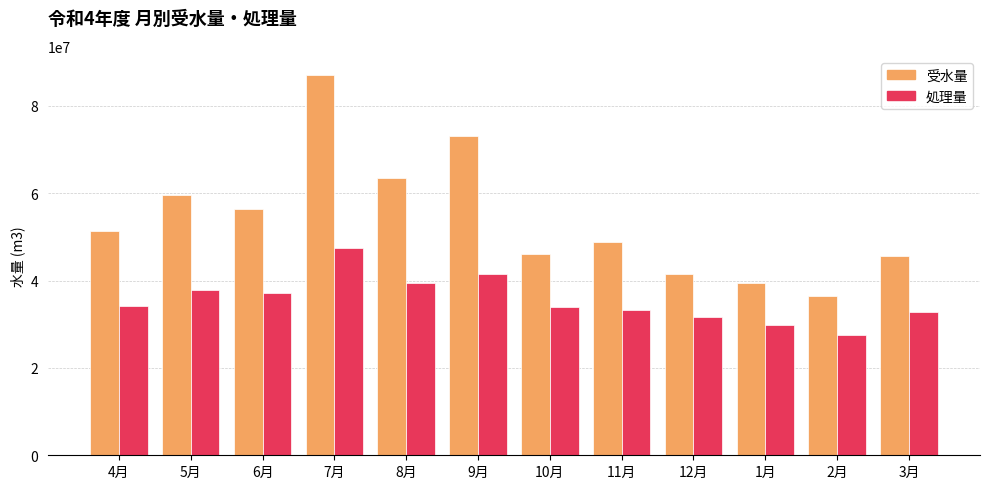

What is the total value across all series at 11月?

82204700